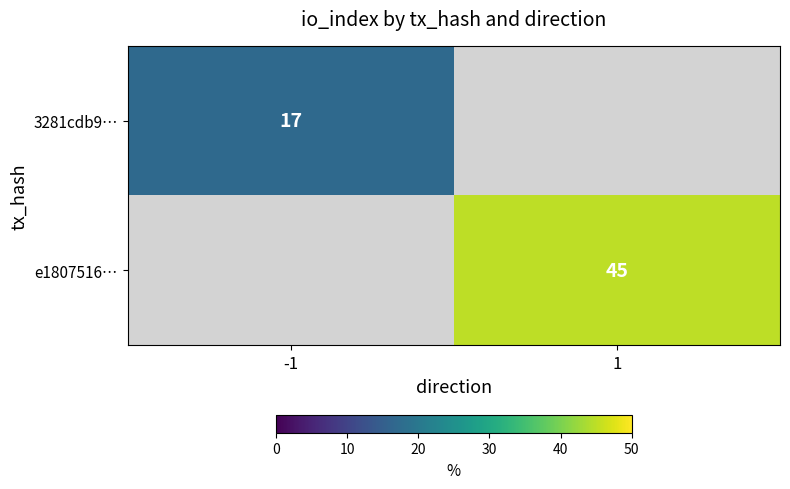

Which category has the lowest value across all series?

-1